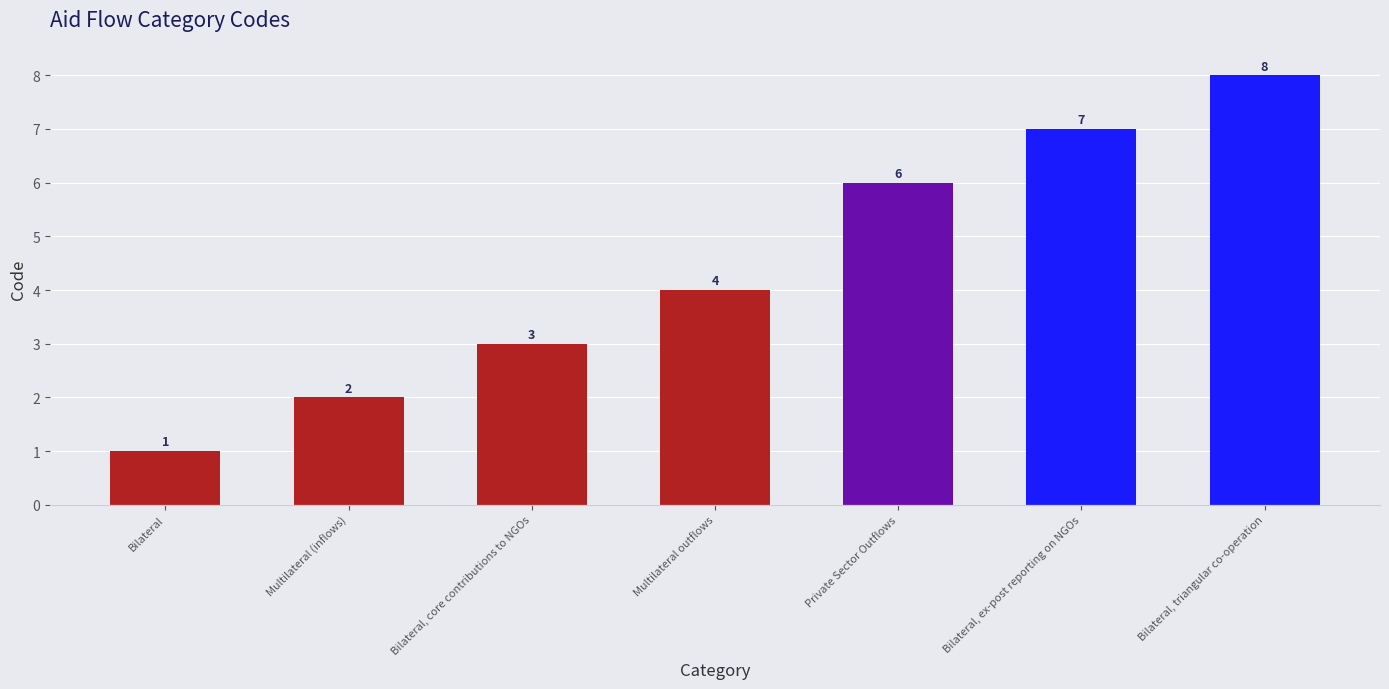

What is the maximum value shown in the chart?

8